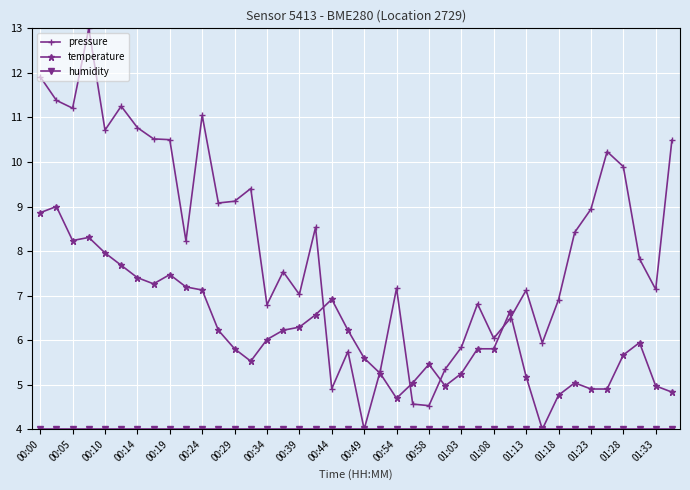

At how many categories does at least one series exceed 10?

12